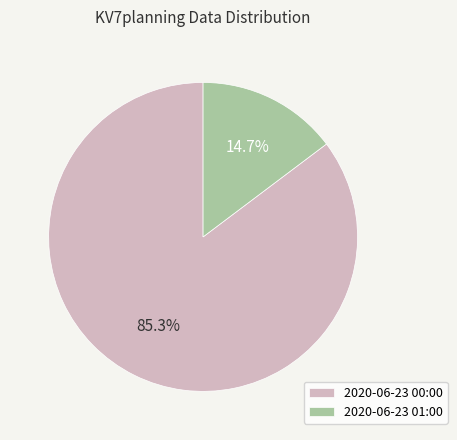

Count the number of slices in the pie.

2